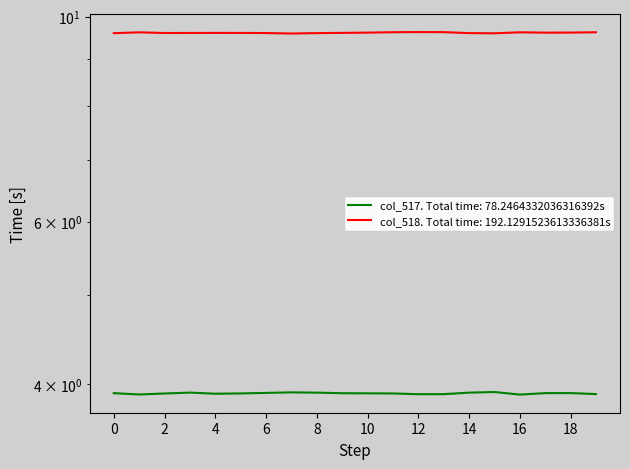

What is the total value across all series at 15?

13.5